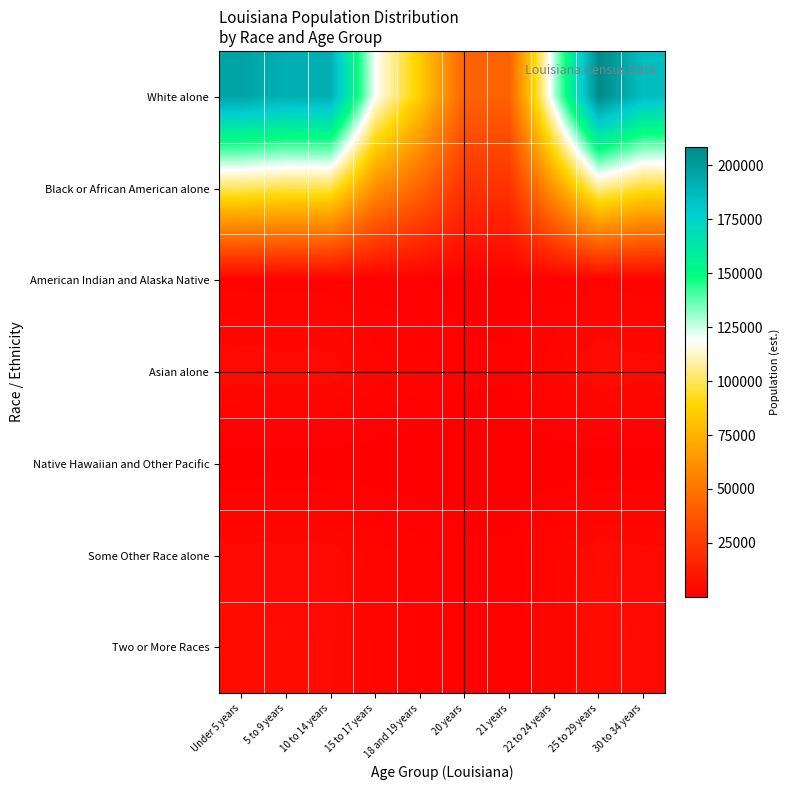

Which series changed the most between 15 to 17 years and 21 years?

White alone